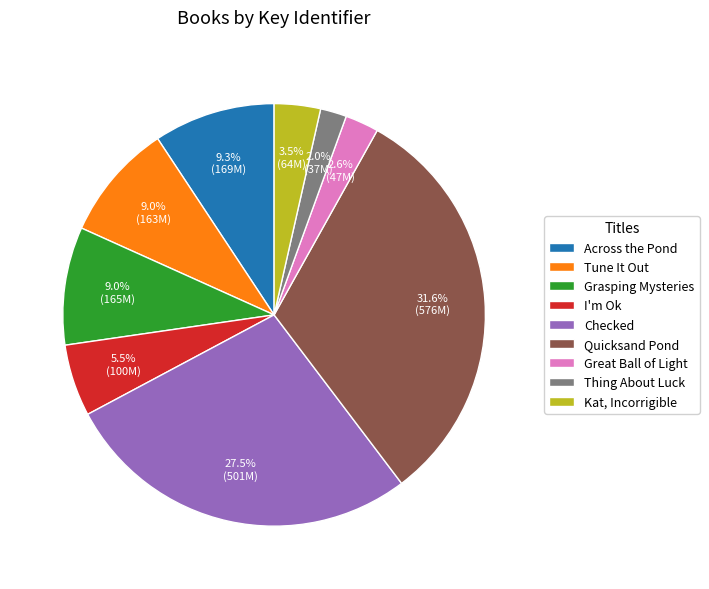

What is the ratio of the value at Tune It Out to the value at I'm Ok?

1.6